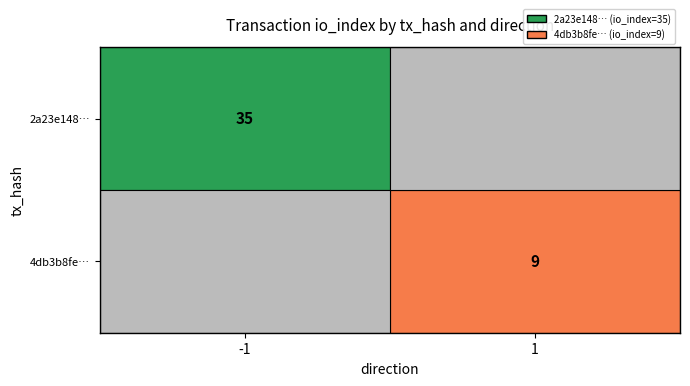

The value of 4db3b8fe… at direction is 1. True or false?

True